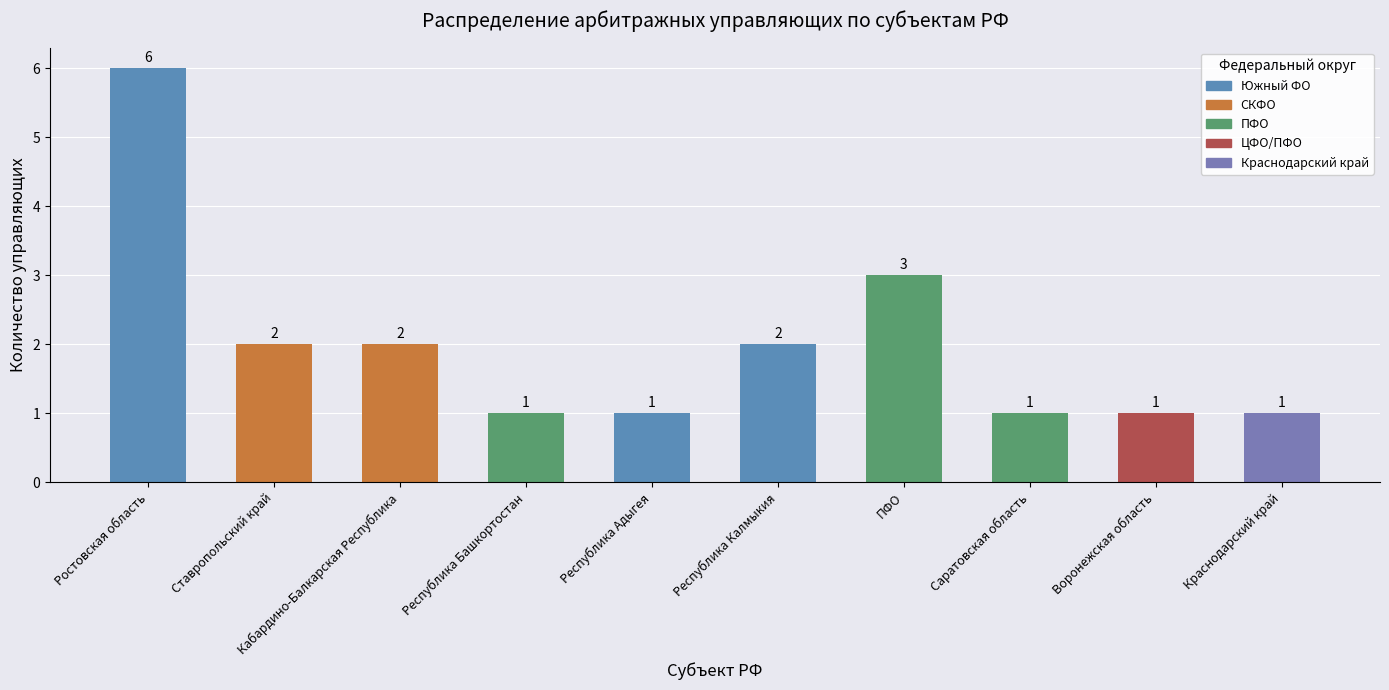

Reading right to left, transcribe all the data shown in this chart.

1	1	1	3	2	1	1	2	2	6